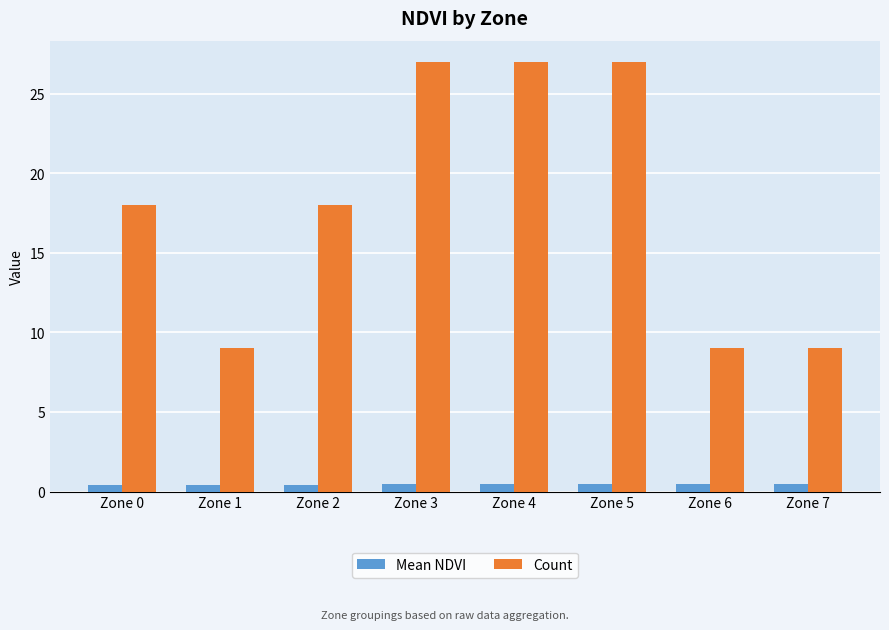

Which series has the largest range (max minus min)?

Count